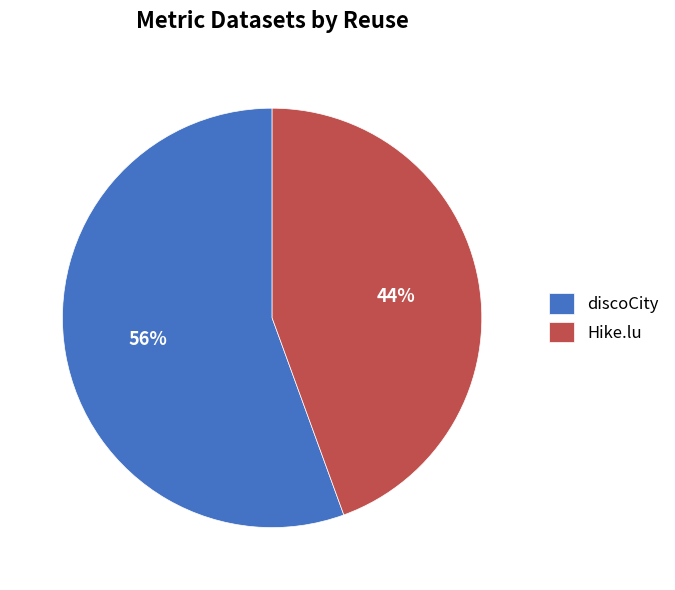

How many segments does this pie chart have?

2